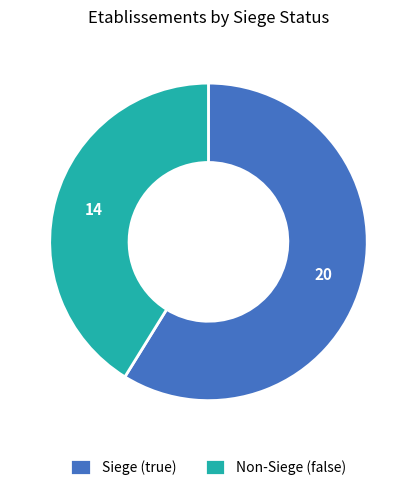

Count the number of slices in the pie.

2